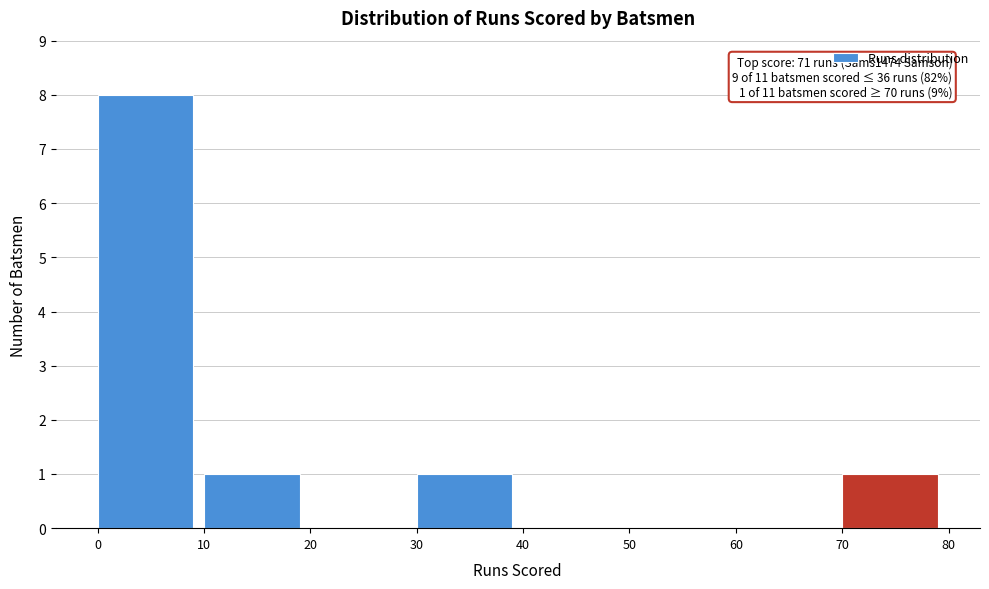

Over which range of the x-axis is the bar tallest?

0 to 10